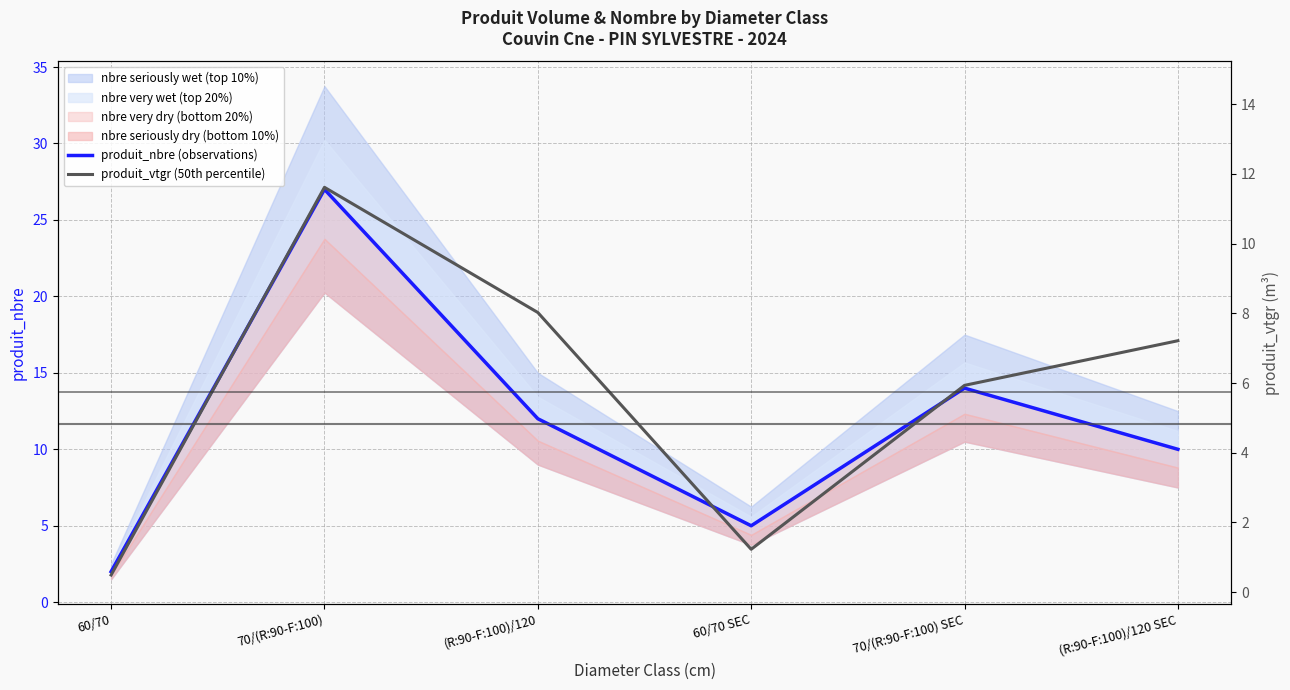

Is the value of produit_nbre (observations) at (R:90-F:100)/120 SEC greater than the value of produit_vtgr (50th percentile) at 60/70 SEC?

Yes